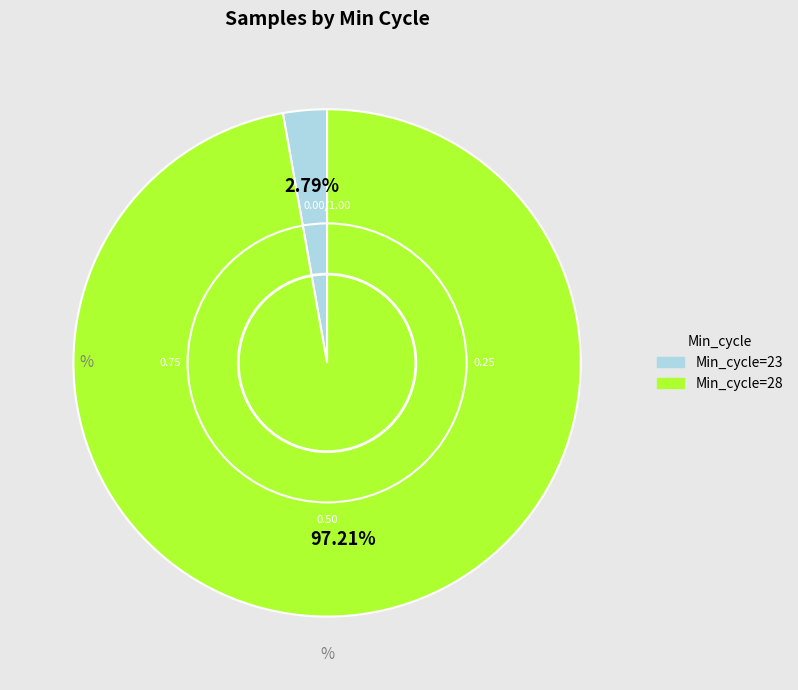

Is there a majority slice in this chart?

Yes